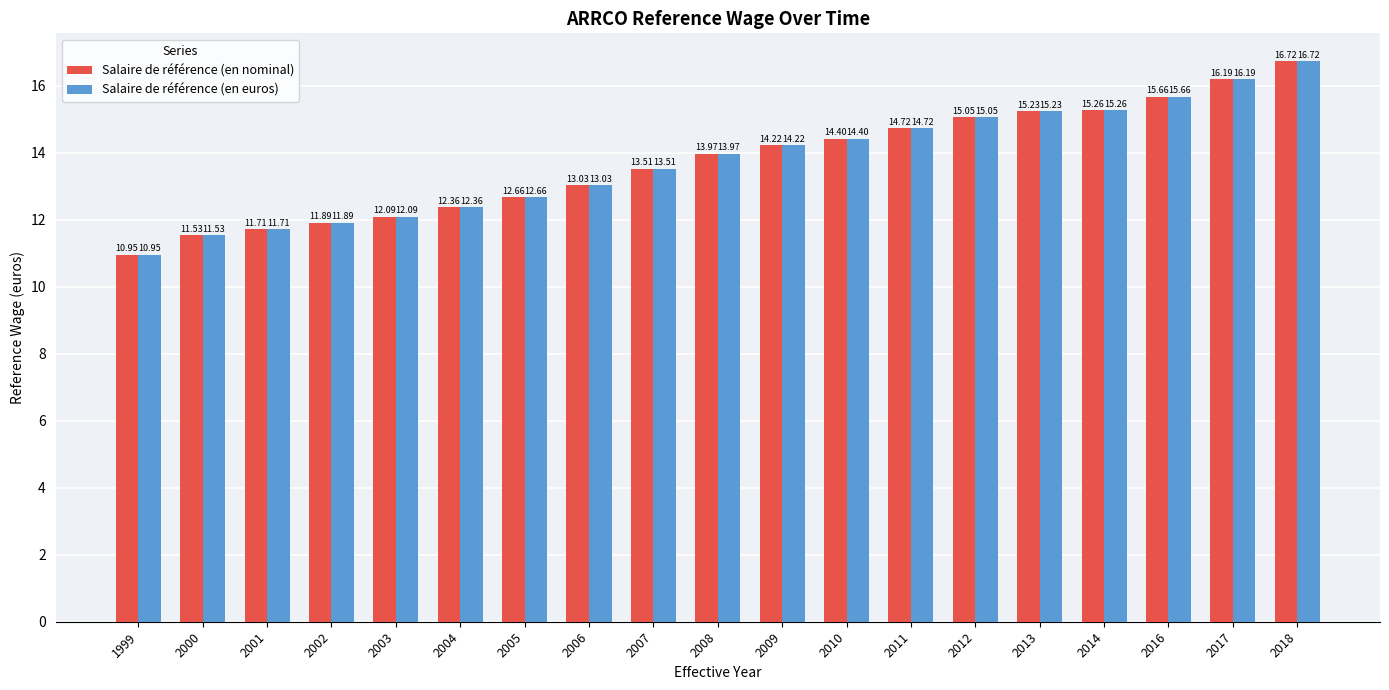

Where does the Salaire de référence (en euros) series first go above 13?

2006